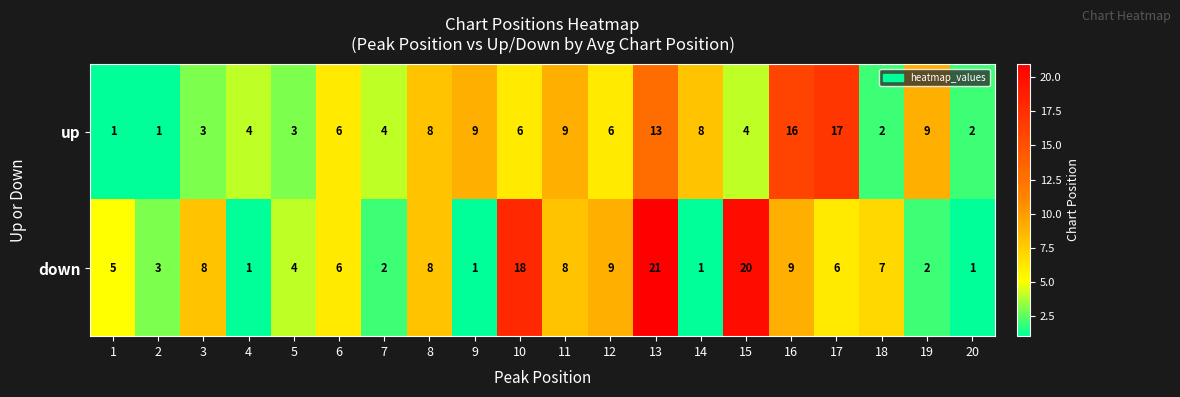

What is the spread (max minus min) of values at 9?

8